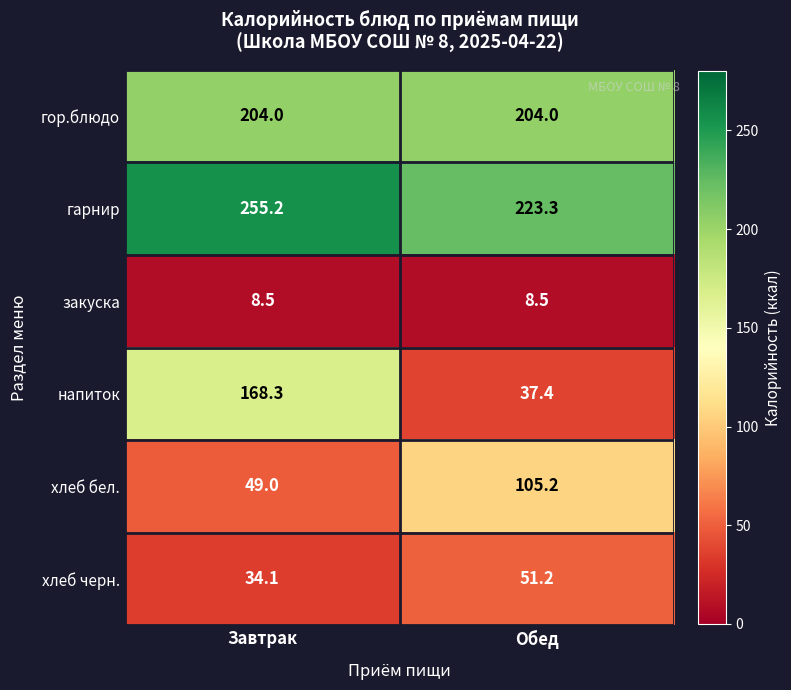

What is the sum of all гор.блюдо values?

408.0